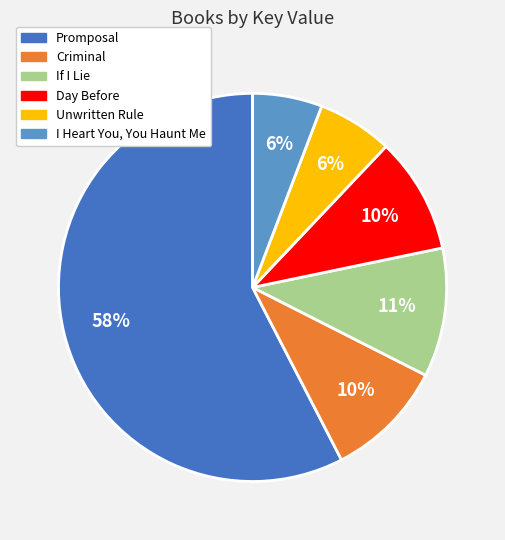

Does Promposal represent more than half of the total?

Yes